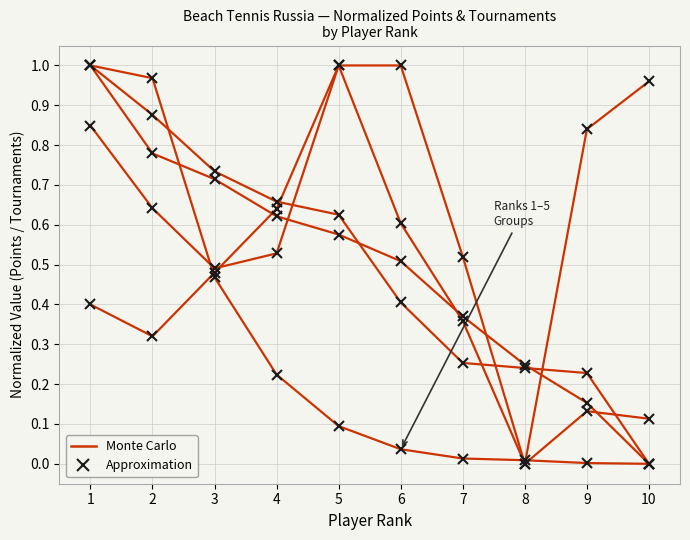

What is the average value of the Approximation series?

0.3